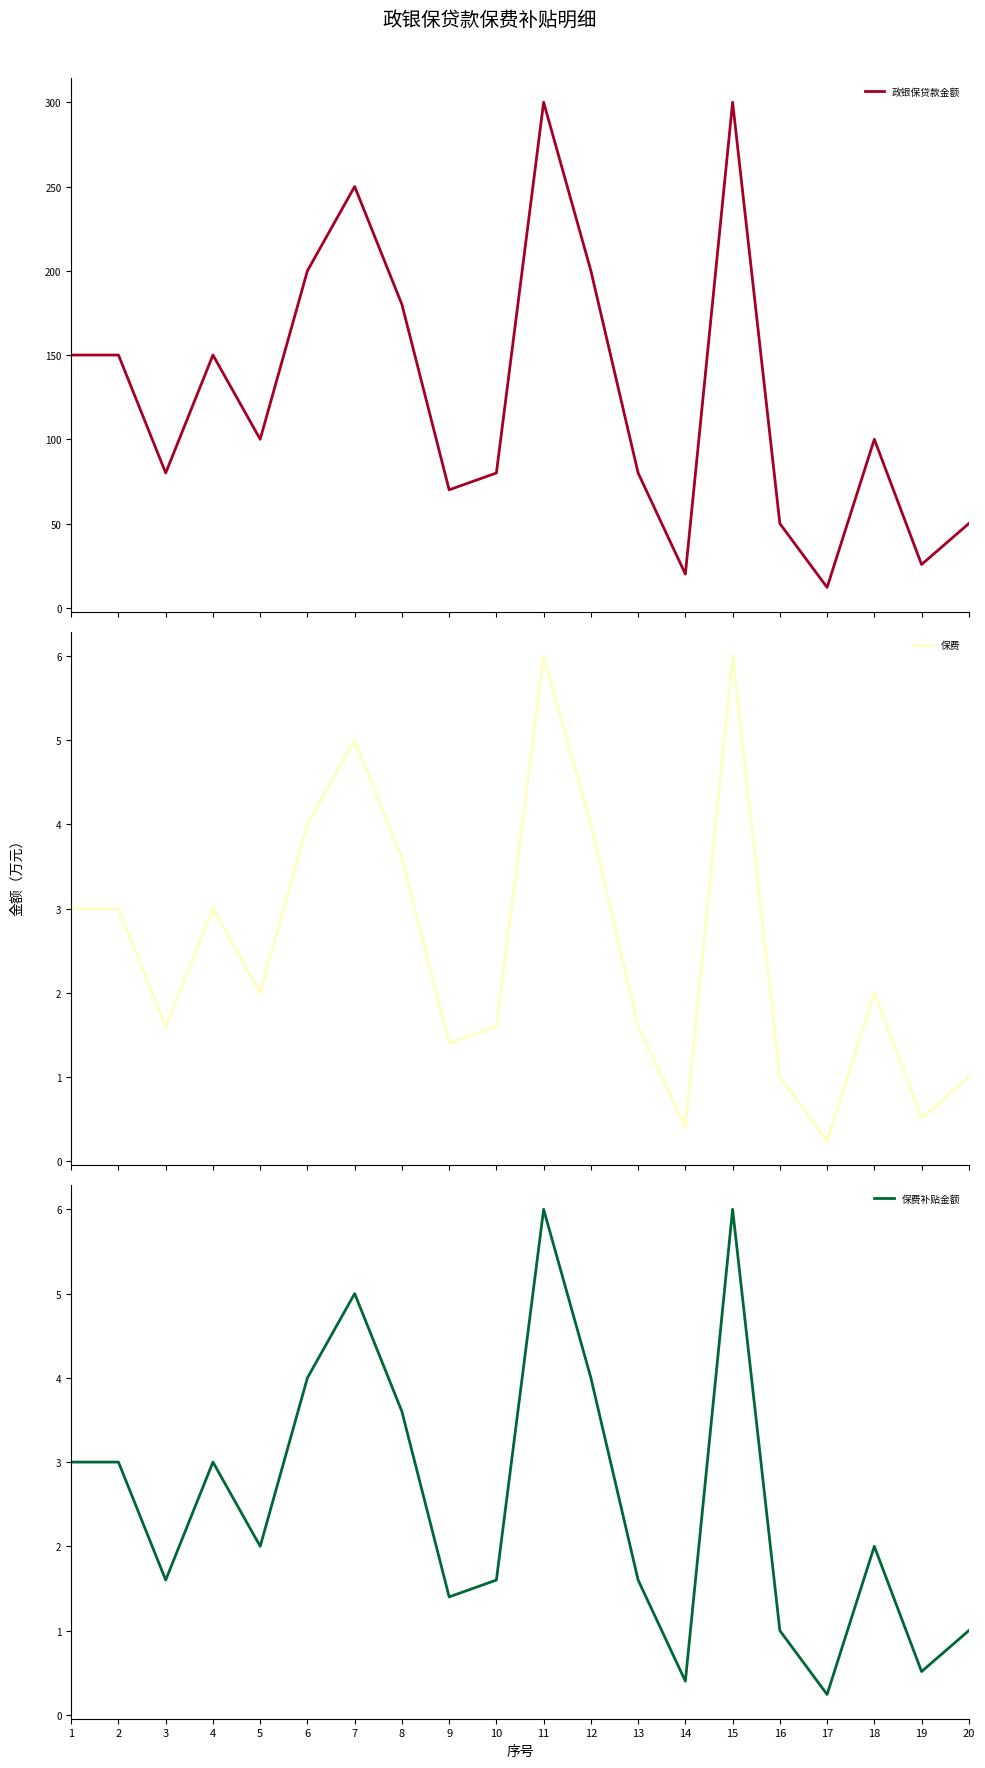

Is this an area chart (filled region under the line)?

No